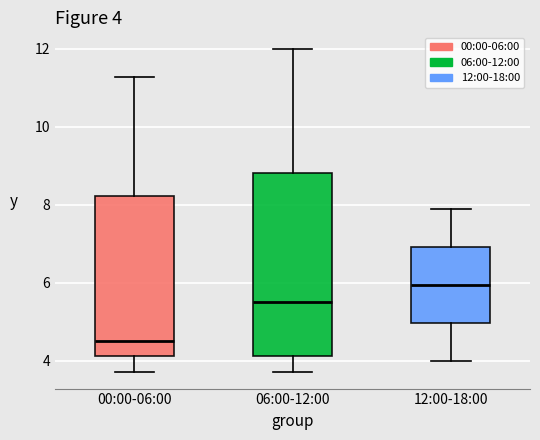

Which box is the tallest, from its lower edge to its upper edge?

06:00-12:00